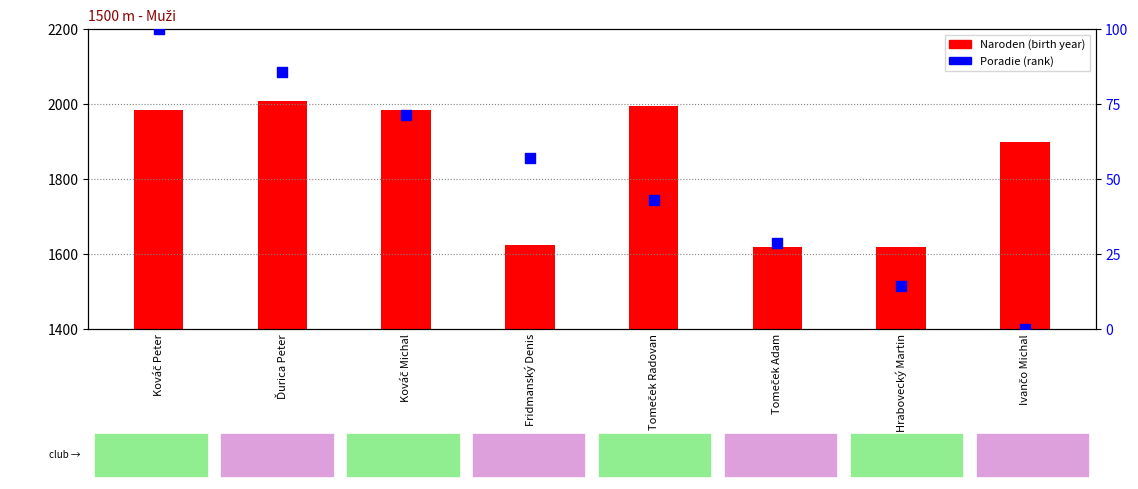

Which series has the largest total across all categories?

Naroden (year)